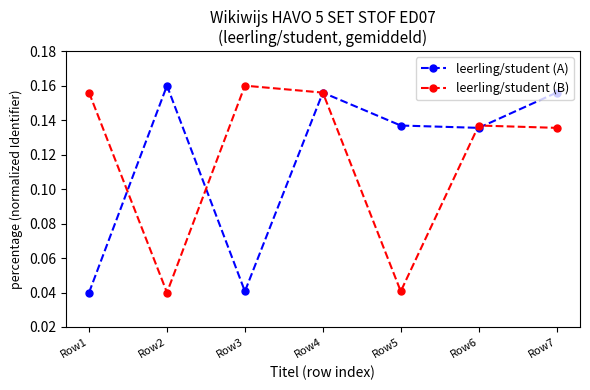

Count the number of categories in the chart.

7